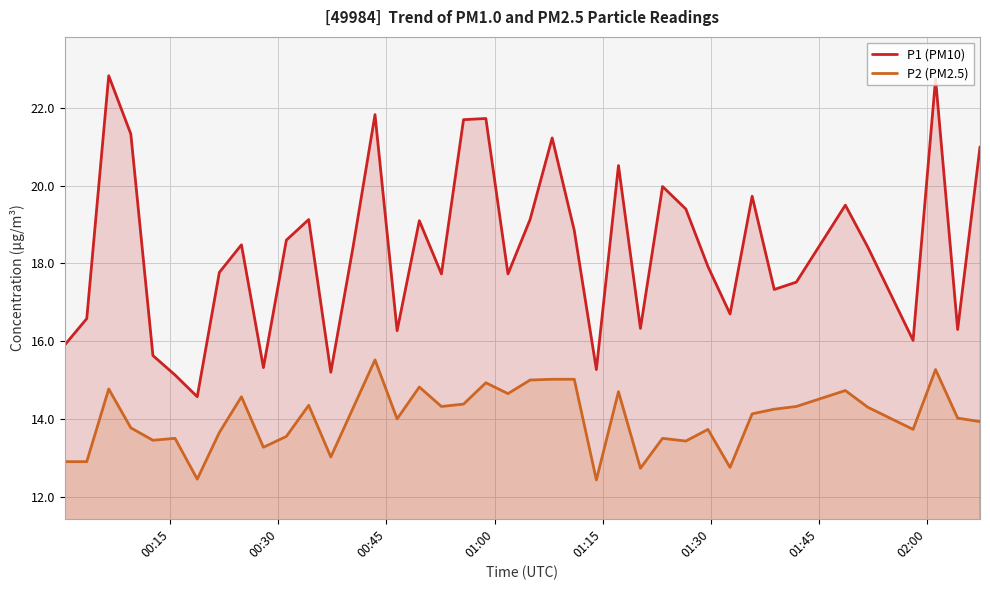

How many lines are shown in the chart?

2